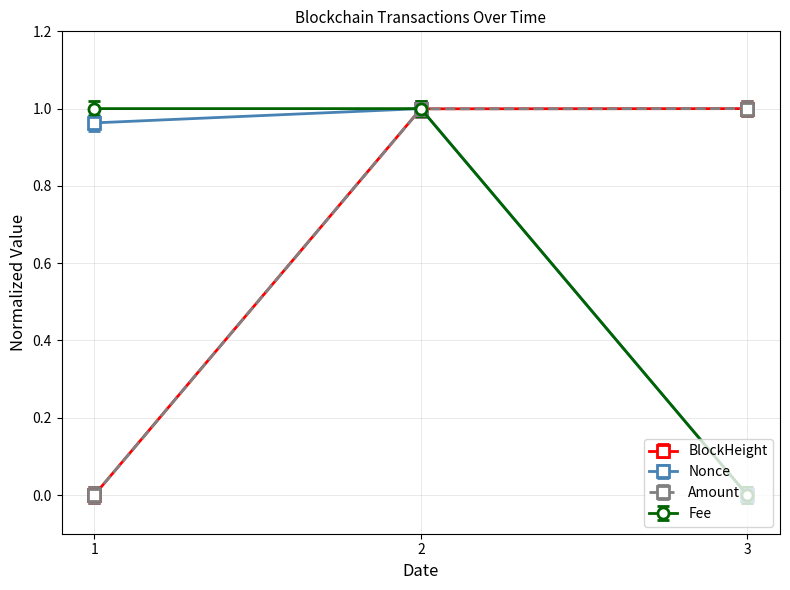

Is the value of Nonce at 2 greater than the value of Amount at 1?

Yes